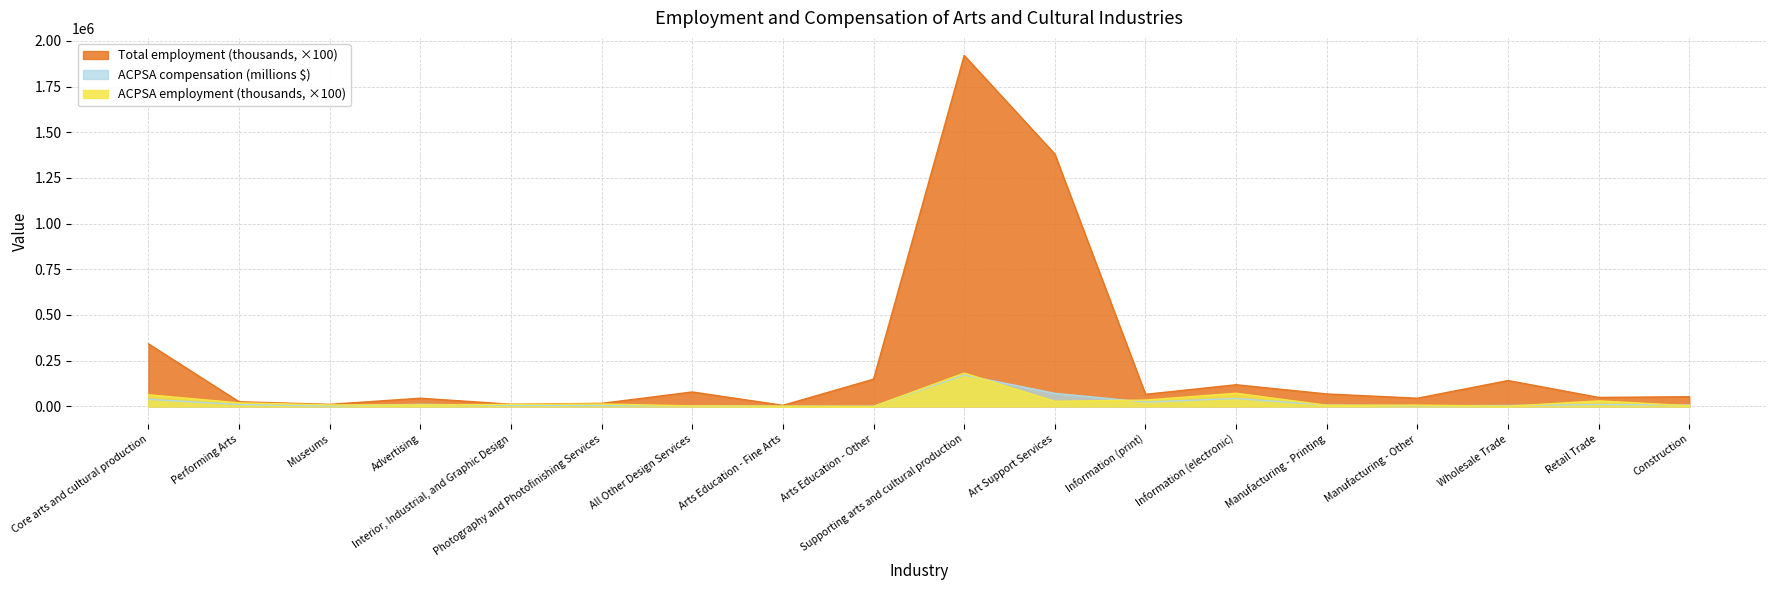

At which label does ACPSA employment (thousands) reach its minimum?

Arts Education - Other